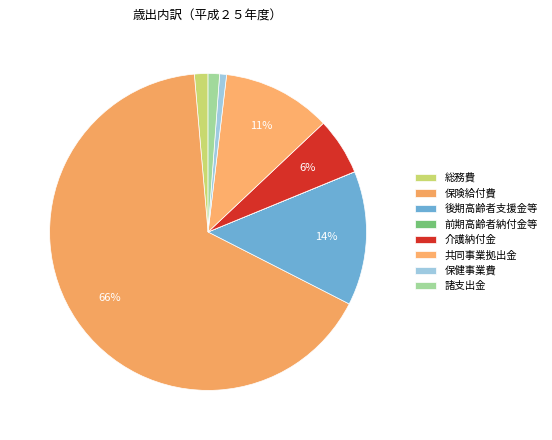

To the nearest percent, what is the difference between the 介護納付金 and 総務費 slice percentages?

4%